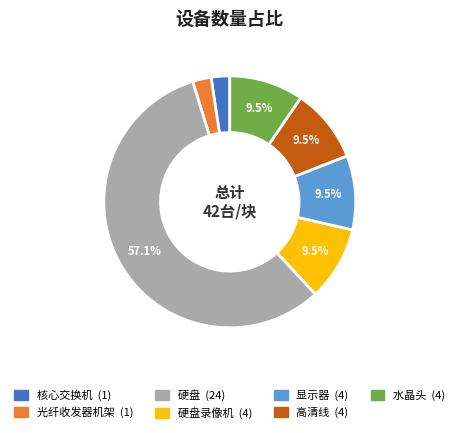

Is there any slice that represents more than half of the pie?

Yes